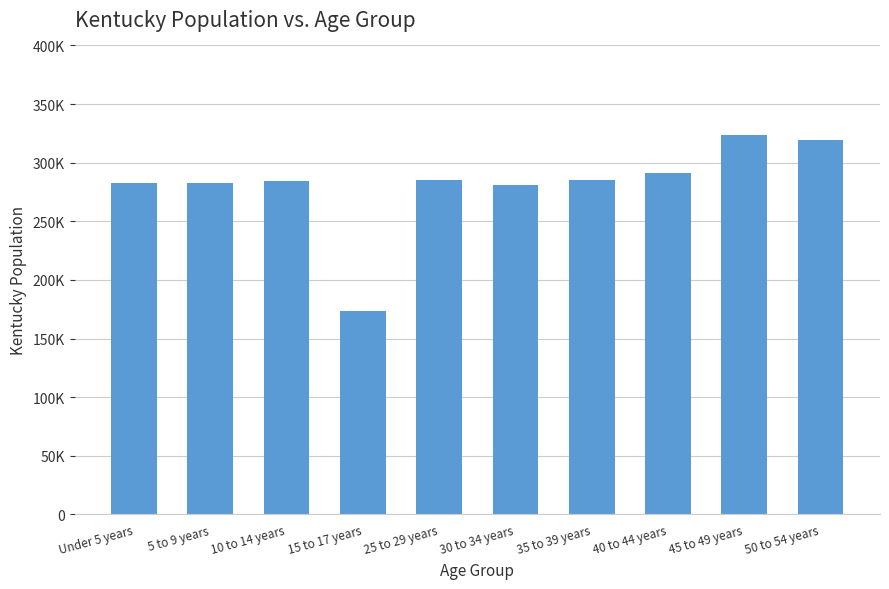

How many data points are less than 285296?

5